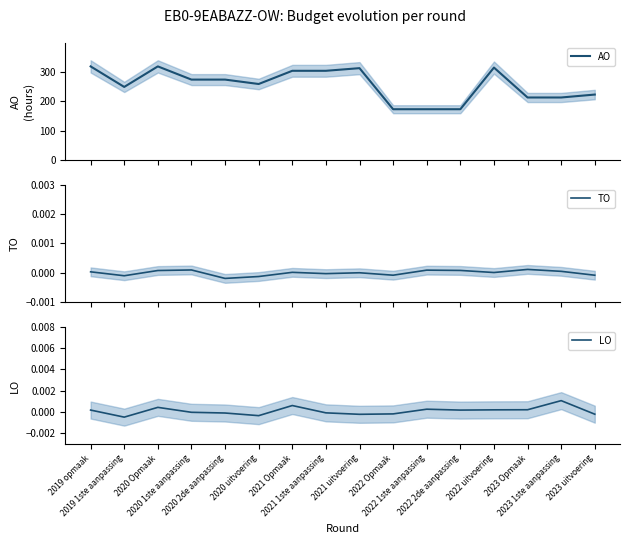

Reading left to right, what are all the values shown in this chart?

AO: 319.0	249.0	319.0	274.0	274.0	259.0	304.0	304.0	313.0	173.0	173.0	173.0	315.0	213.0	213.0	223.0
TO: 0.0	-0.0	0.0	0.0	-0.0	-0.0	0.0	-0.0	-0.0	-0.0	0.0	0.0	0.0	0.0	0.0	-0.0
LO: 0.0	-0.0	0.0	-0.0	-0.0	-0.0	0.0	-0.0	-0.0	-0.0	0.0	0.0	0.0	0.0	0.0	-0.0